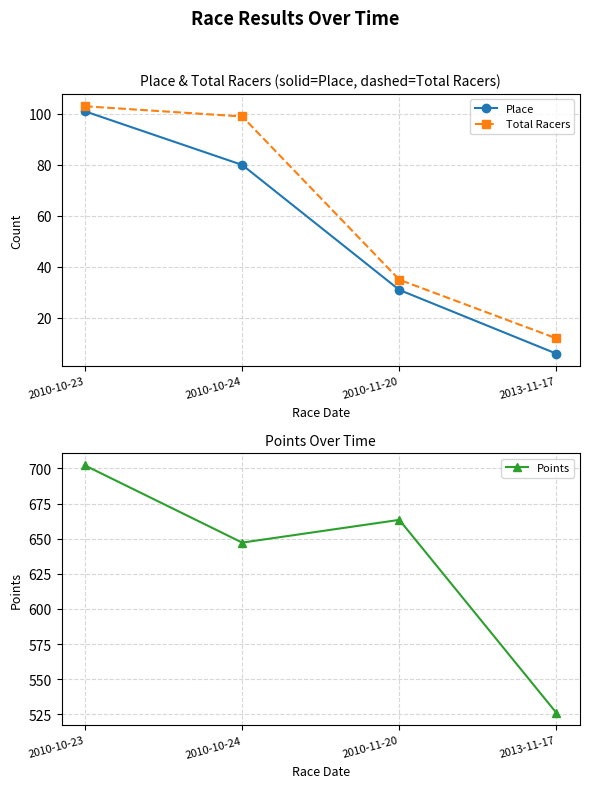

Which series changed the most between 2010-10-23 and 2010-10-24?

Points